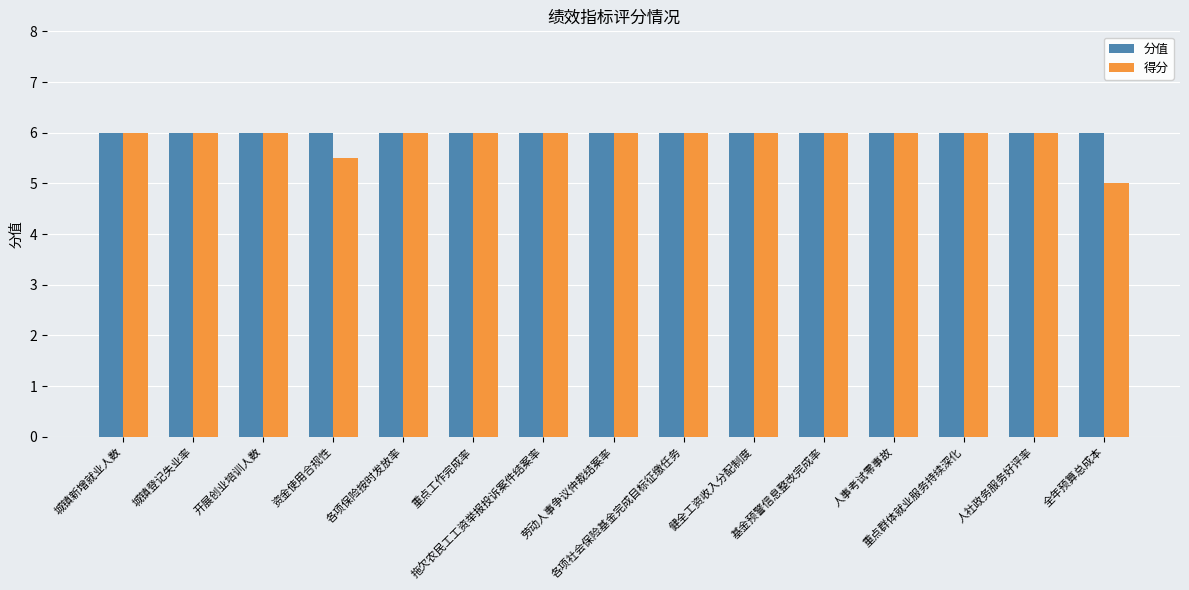

Reading left to right, list all the values displayed in this chart.

分值: 城镇新增就业人数=6.0	城镇登记失业率=6.0	开展创业培训人数=6.0	资金使用合规性=6.0	各项保险按时发放率=6.0	重点工作完成率=6.0	拖欠农民工工资举报投诉案件结案率=6.0	劳动人事争议仲裁结案率=6.0	各项社会保险基金完成目标征缴任务=6.0	健全工资收入分配制度=6.0	基金预警信息整改完成率=6.0	人事考试零事故=6.0	重点群体就业服务持续深化=6.0	人社政务服务好评率=6.0	全年预算总成本=6.0
得分: 城镇新增就业人数=6.0	城镇登记失业率=6.0	开展创业培训人数=6.0	资金使用合规性=5.5	各项保险按时发放率=6.0	重点工作完成率=6.0	拖欠农民工工资举报投诉案件结案率=6.0	劳动人事争议仲裁结案率=6.0	各项社会保险基金完成目标征缴任务=6.0	健全工资收入分配制度=6.0	基金预警信息整改完成率=6.0	人事考试零事故=6.0	重点群体就业服务持续深化=6.0	人社政务服务好评率=6.0	全年预算总成本=5.0